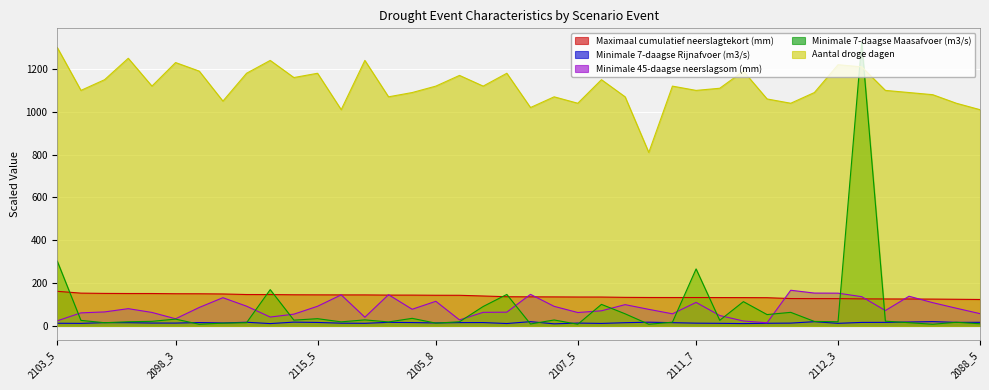

Reading left to right, list all the values displayed in this chart.

Maximaal cumulatief neerslagtekort (mm): 2103_5=161.8	2112_1=153.3	2106_6=152.0	2113_4=151.6	2114_4=151.5	2098_3=150.5	2096_4=150.3	2109_2=149.4	2106_4=146.8	2087_3=146.6	2086_6=145.6	2115_5=145.3	2107_4=145.0	2086_7=145.0	2090_3=144.2	2090_7=144.1	2105_8=143.4	2097_5=143.2	2113_2=140.0	2107_2=136.5	2111_5=136.0	2088_2=135.7	2107_5=135.2	2115_7=135.1	2099_2=133.6	2112_8=133.0	2086_8=132.8	2111_7=132.8	2113_6=132.7	2100_2=132.4	2111_1=132.0	2105_1=128.0	2105_5=127.8	2112_3=127.7	2102_4=126.5	2092_7=126.2	2088_3=125.9	2089_8=125.5	2106_8=124.6	2088_5=123.6
Minimale 7-daagse Rijnafvoer (m3/s): 2103_5=12.6	2112_1=12.1	2106_6=15.6	2113_4=15.3	2114_4=13.6	2098_3=13.4	2096_4=15.9	2109_2=14.2	2106_4=17.3	2087_3=11.1	2086_6=17.9	2115_5=16.4	2107_4=13.0	2086_7=12.4	2090_3=16.9	2090_7=15.9	2105_8=14.2	2097_5=15.7	2113_2=15.9	2107_2=11.4	2111_5=20.1	2088_2=10.0	2107_5=13.5	2115_7=11.9	2099_2=15.3	2112_8=17.6	2086_8=15.4	2111_7=13.1	2113_6=12.3	2100_2=11.1	2111_1=12.6	2105_1=13.4	2105_5=19.9	2112_3=12.3	2102_4=16.5	2092_7=16.8	2088_3=18.5	2089_8=20.3	2106_8=16.8	2088_5=17.0
Minimale 45-daagse neerslagsom (mm): 2103_5=24.0	2112_1=61.2	2106_6=65.6	2113_4=80.8	2114_4=63.2	2098_3=33.6	2096_4=86.4	2109_2=132.0	2106_4=92.4	2087_3=41.6	2086_6=55.2	2115_5=92.0	2107_4=145.2	2086_7=40.8	2090_3=146.0	2090_7=78.0	2105_8=115.2	2097_5=28.4	2113_2=63.6	2107_2=64.4	2111_5=147.6	2088_2=91.6	2107_5=62.8	2115_7=70.8	2099_2=99.6	2112_8=77.6	2086_8=56.8	2111_7=110.0	2113_6=48.8	2100_2=23.2	2111_1=14.8	2105_1=166.8	2105_5=153.6	2112_3=153.2	2102_4=136.8	2092_7=72.0	2088_3=138.8	2089_8=108.8	2106_8=82.8	2088_5=57.6
Minimale 7-daagse Maasafvoer (m3/s): 2103_5=302.8	2112_1=26.0	2106_6=15.2	2113_4=19.6	2114_4=21.6	2098_3=32.0	2096_4=8.0	2109_2=13.2	2106_4=15.2	2087_3=169.6	2086_6=27.2	2115_5=34.0	2107_4=19.2	2086_7=28.4	2090_3=18.8	2090_7=35.6	2105_8=13.2	2097_5=19.6	2113_2=90.8	2107_2=147.2	2111_5=9.2	2088_2=28.0	2107_5=8.0	2115_7=100.8	2099_2=56.8	2112_8=8.0	2086_8=17.6	2111_7=266.4	2113_6=26.4	2100_2=113.6	2111_1=53.2	2105_1=63.6	2105_5=21.2	2112_3=19.6	2102_4=1323.6	2092_7=22.4	2088_3=15.2	2089_8=8.0	2106_8=17.2	2088_5=10.4
Aantal droge dagen: 2103_5=1300.0	2112_1=1100.0	2106_6=1150.0	2113_4=1250.0	2114_4=1120.0	2098_3=1230.0	2096_4=1190.0	2109_2=1050.0	2106_4=1180.0	2087_3=1240.0	2086_6=1160.0	2115_5=1180.0	2107_4=1010.0	2086_7=1240.0	2090_3=1070.0	2090_7=1090.0	2105_8=1120.0	2097_5=1170.0	2113_2=1120.0	2107_2=1180.0	2111_5=1020.0	2088_2=1070.0	2107_5=1040.0	2115_7=1150.0	2099_2=1070.0	2112_8=810.0	2086_8=1120.0	2111_7=1100.0	2113_6=1110.0	2100_2=1190.0	2111_1=1060.0	2105_1=1040.0	2105_5=1090.0	2112_3=1220.0	2102_4=1210.0	2092_7=1100.0	2088_3=1090.0	2089_8=1080.0	2106_8=1040.0	2088_5=1010.0